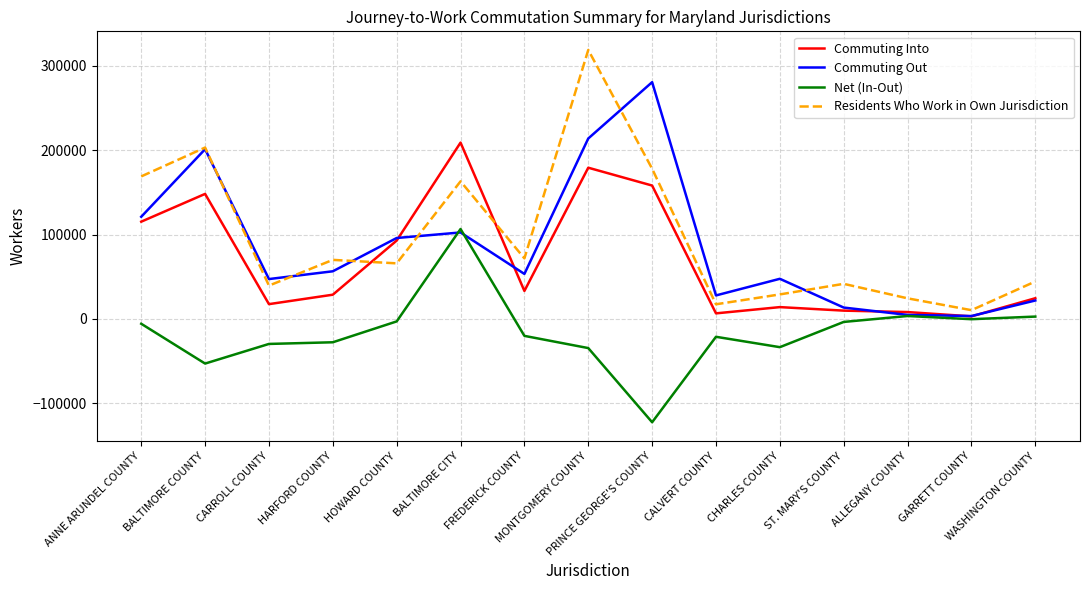

What is the difference between the highest and lowest values at BALTIMORE CITY?

106511